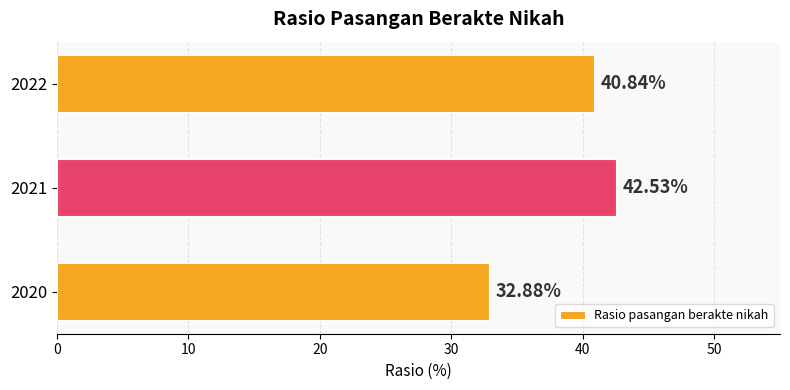

List the labels in order of value, smallest first.

2020, 2022, 2021